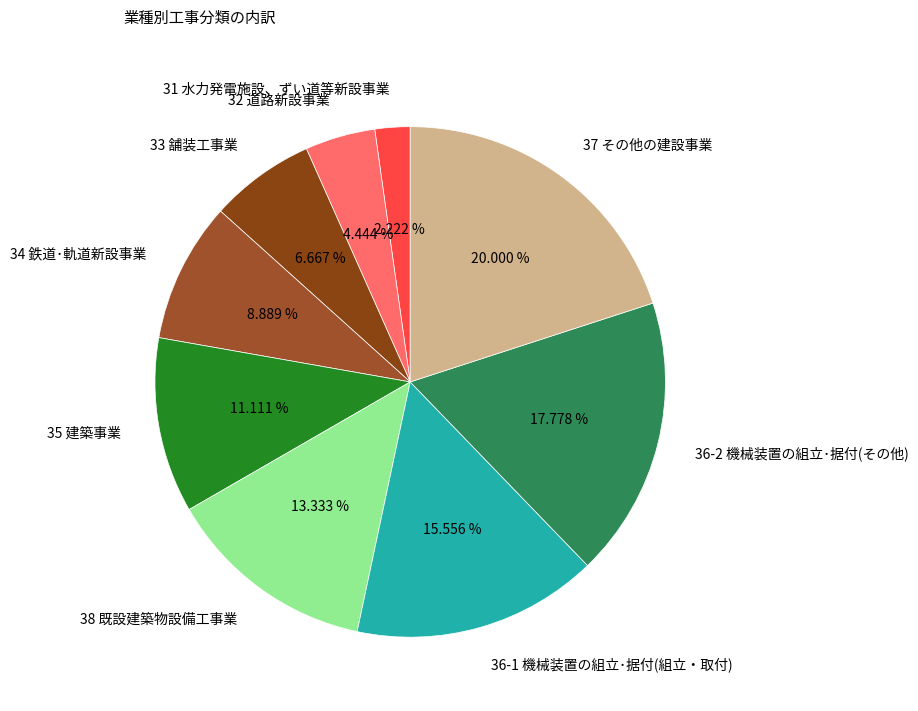

Which slice is the largest?

37 その他の建設事業